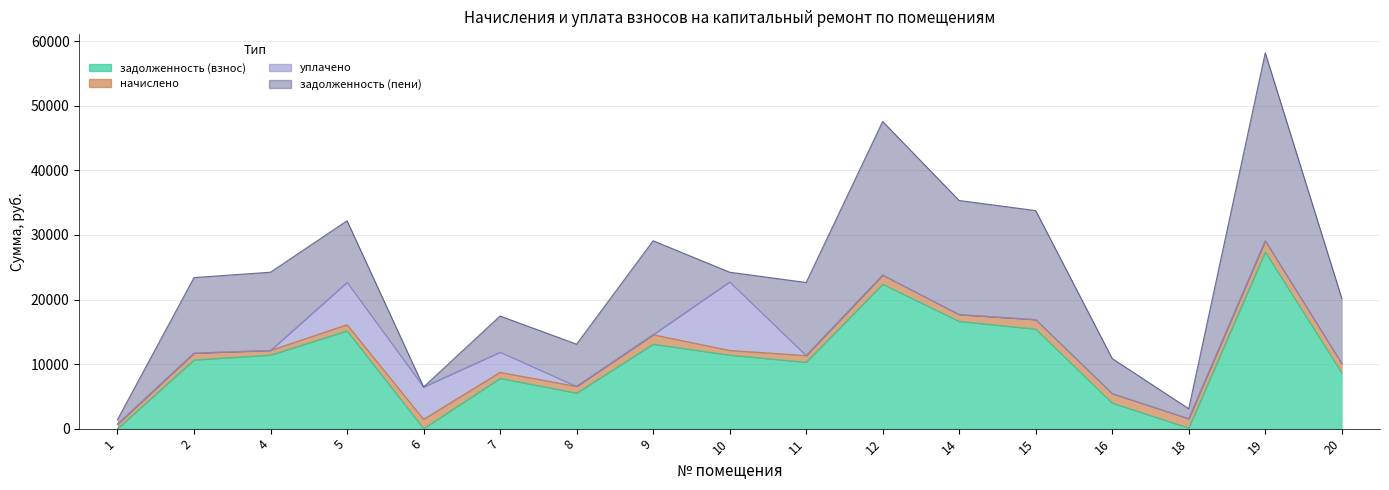

What is the sum of all начислено values?

20114.4